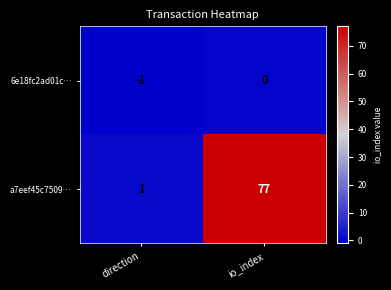

The value of 6e18fc2ad01c… at io_index is 1. True or false?

False